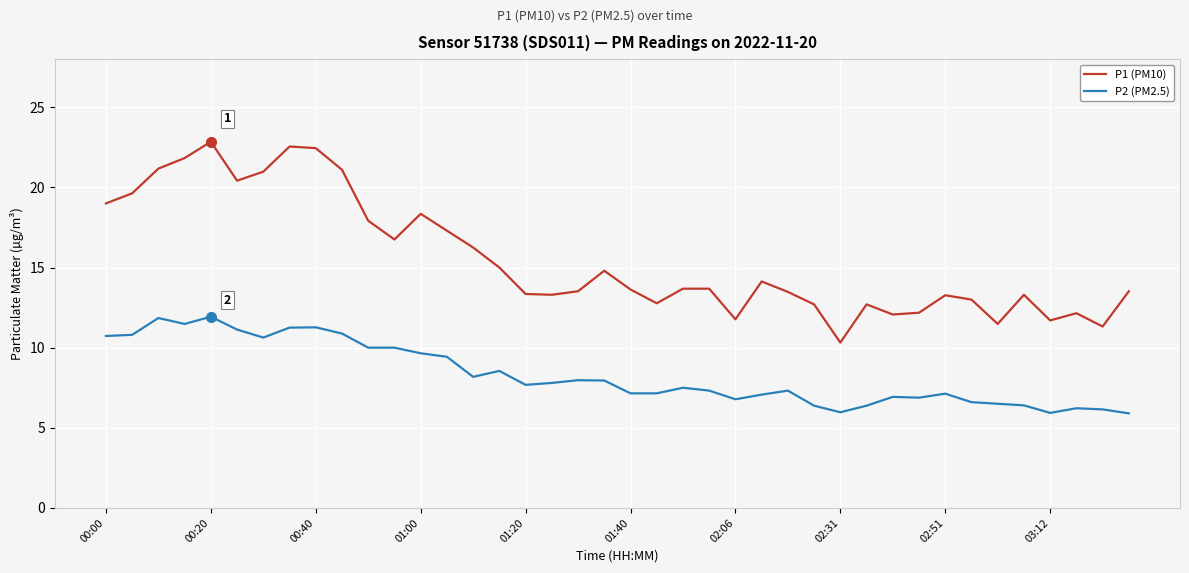

What is the greatest value displayed?

22.9